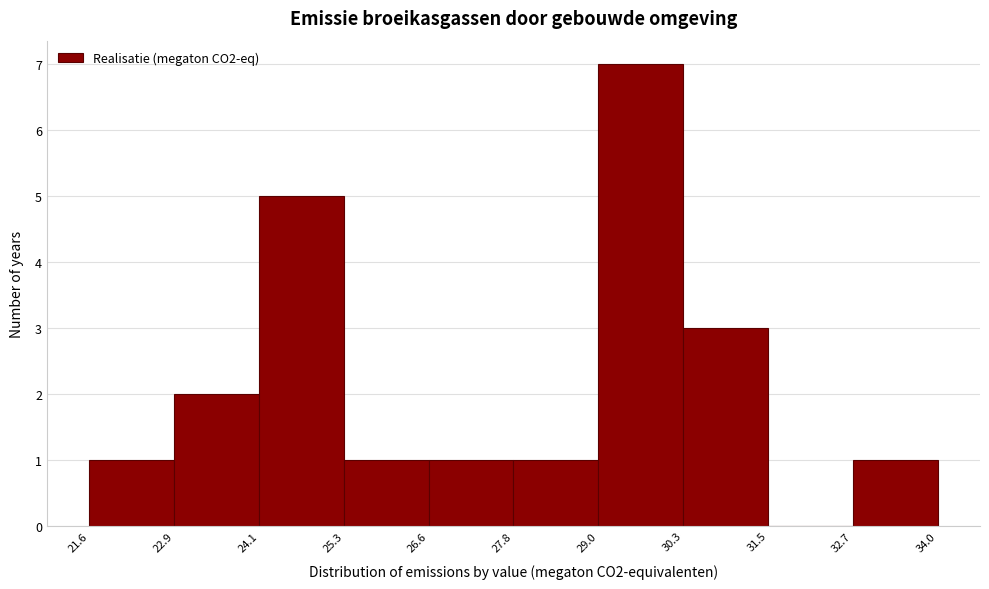

Reading left to right, transcribe this chart: for each bar, give the range it covers on the x-axis and its height. The values are not printed on the chart, so give them approximately, as read against the axis.

21.6 to 22.9: 1
22.9 to 24.1: 2
24.1 to 25.3: 5
25.3 to 26.6: 1
26.6 to 27.8: 1
27.8 to 29.0: 1
29.0 to 30.3: 7
30.3 to 31.5: 3
31.5 to 32.7: 0
32.7 to 34.0: 1